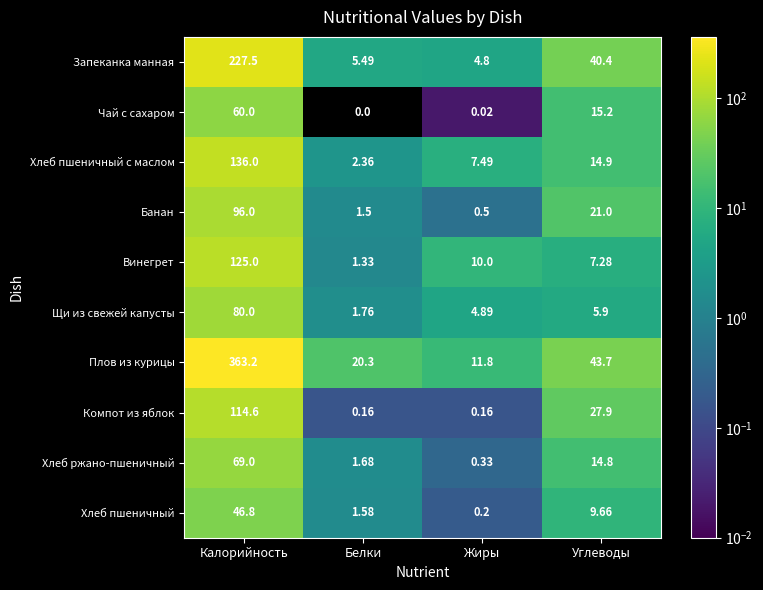

How many categories are shown in the chart?

4